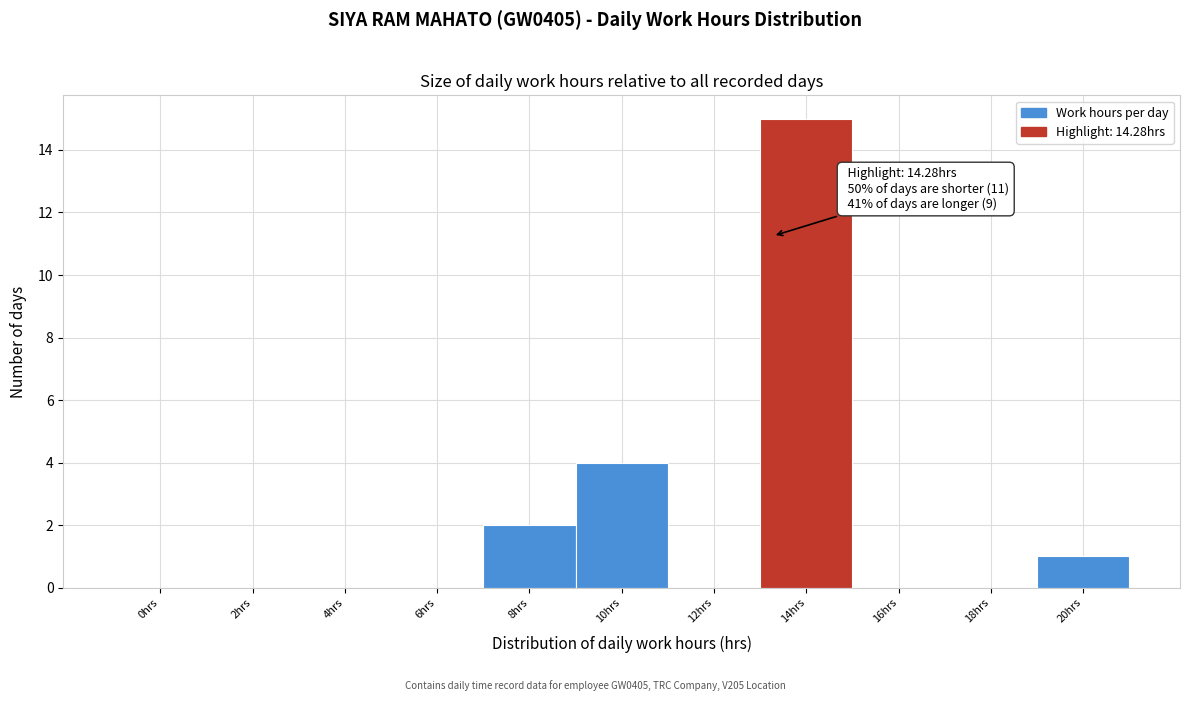

Reading left to right, extract all data points from this chart.

0hrs=0	2hrs=0	4hrs=0	6hrs=0	8hrs=2	10hrs=4	12hrs=0	14hrs=15	16hrs=0	18hrs=0	20hrs=1